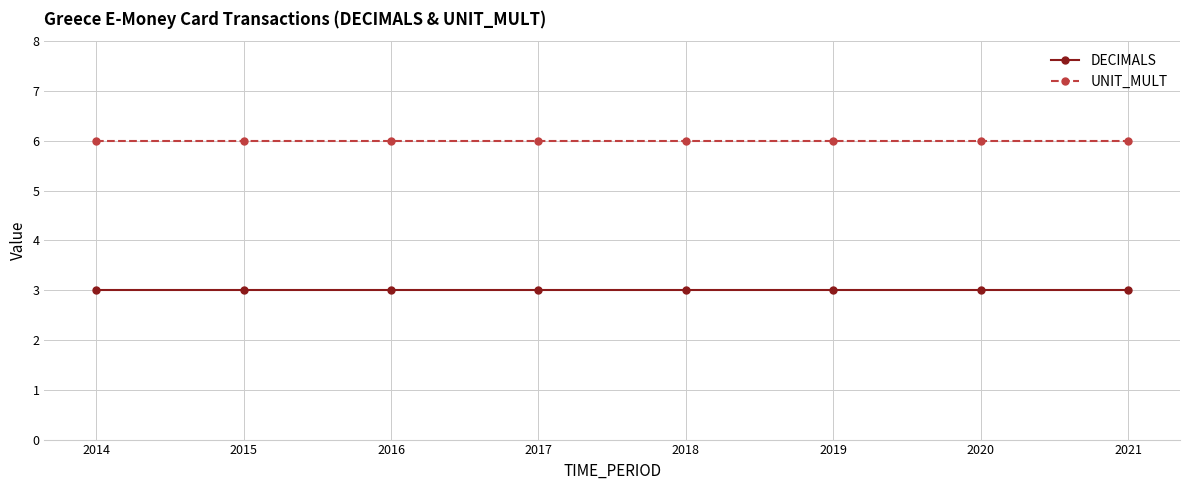

True or false: DECIMALS has a value of 4 at 2014.

False